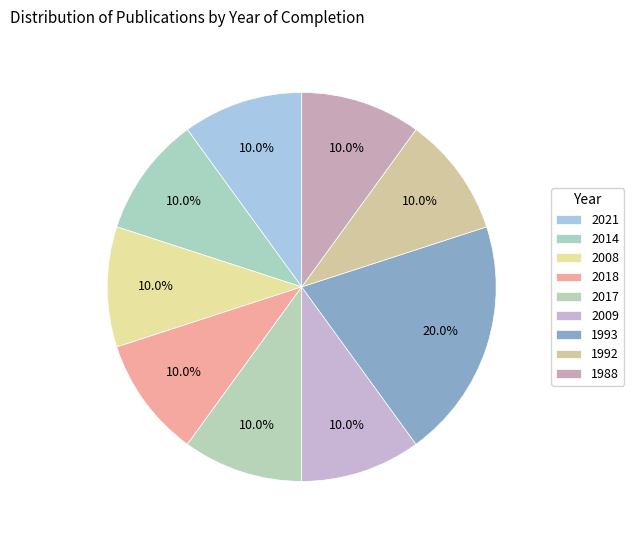

How much of the chart is everything except 2008?

90.0%